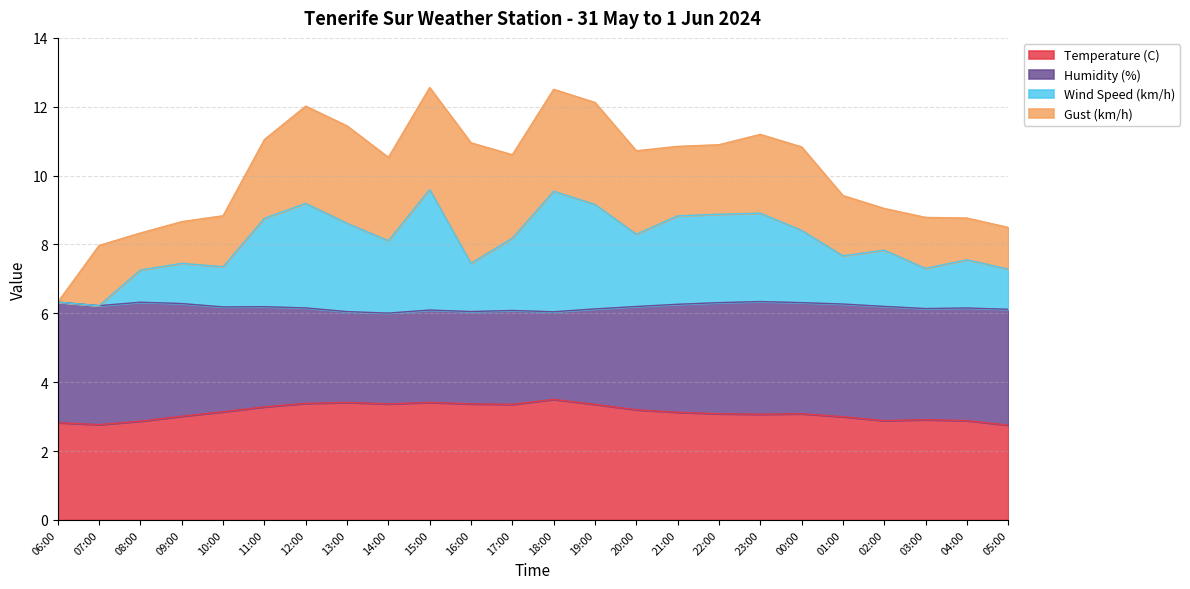

What is the difference between the Wind Speed (km/h) values at 03:00 and 12:00?

1.9